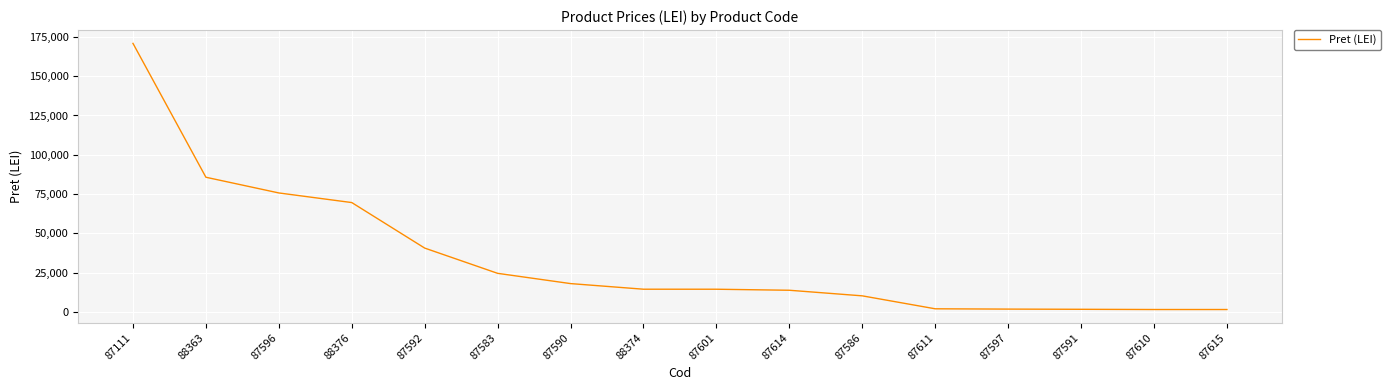

How many values are below 14440?

8